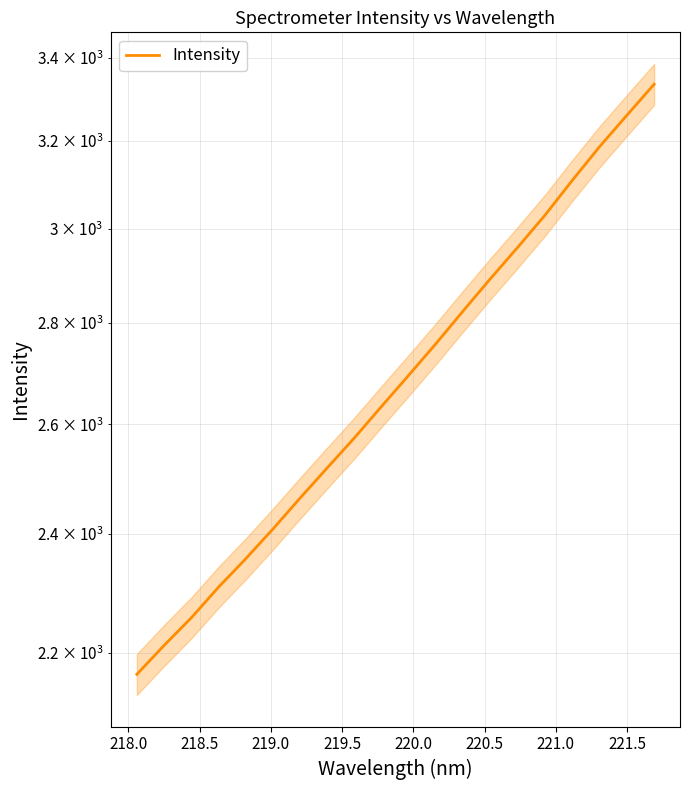

True or false: the data shows 1191.8 at 219.0.

False